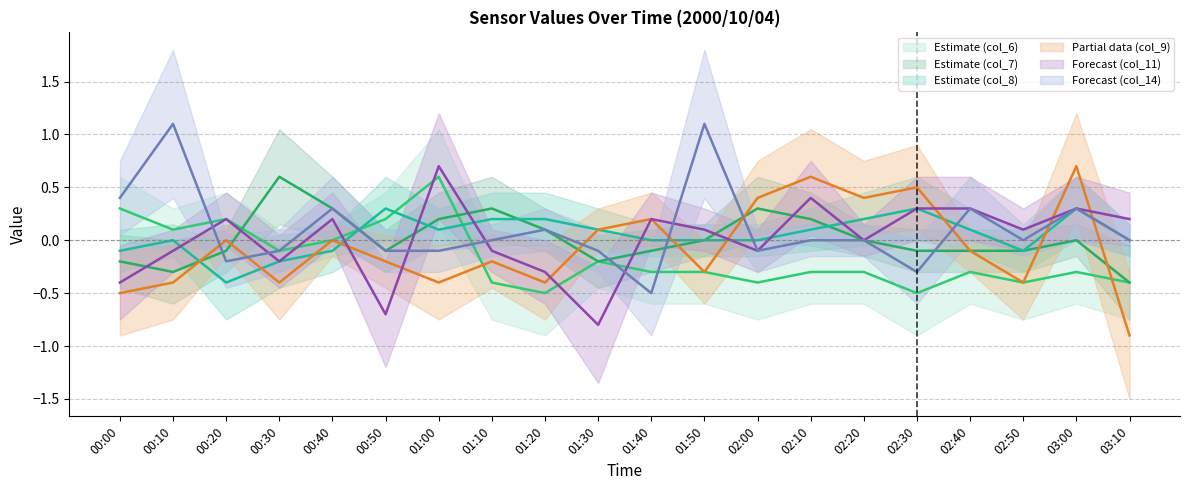

Where does the col_7 series first go above 0?

00:30